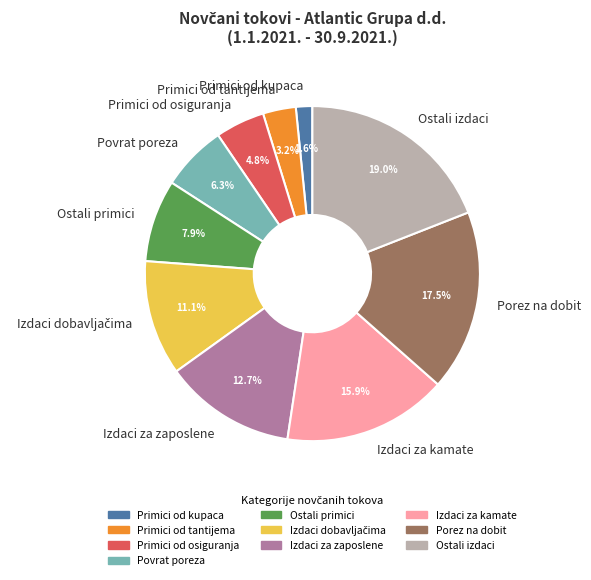

Between Primici od tantijema and Porez na dobit, which is larger?

Porez na dobit